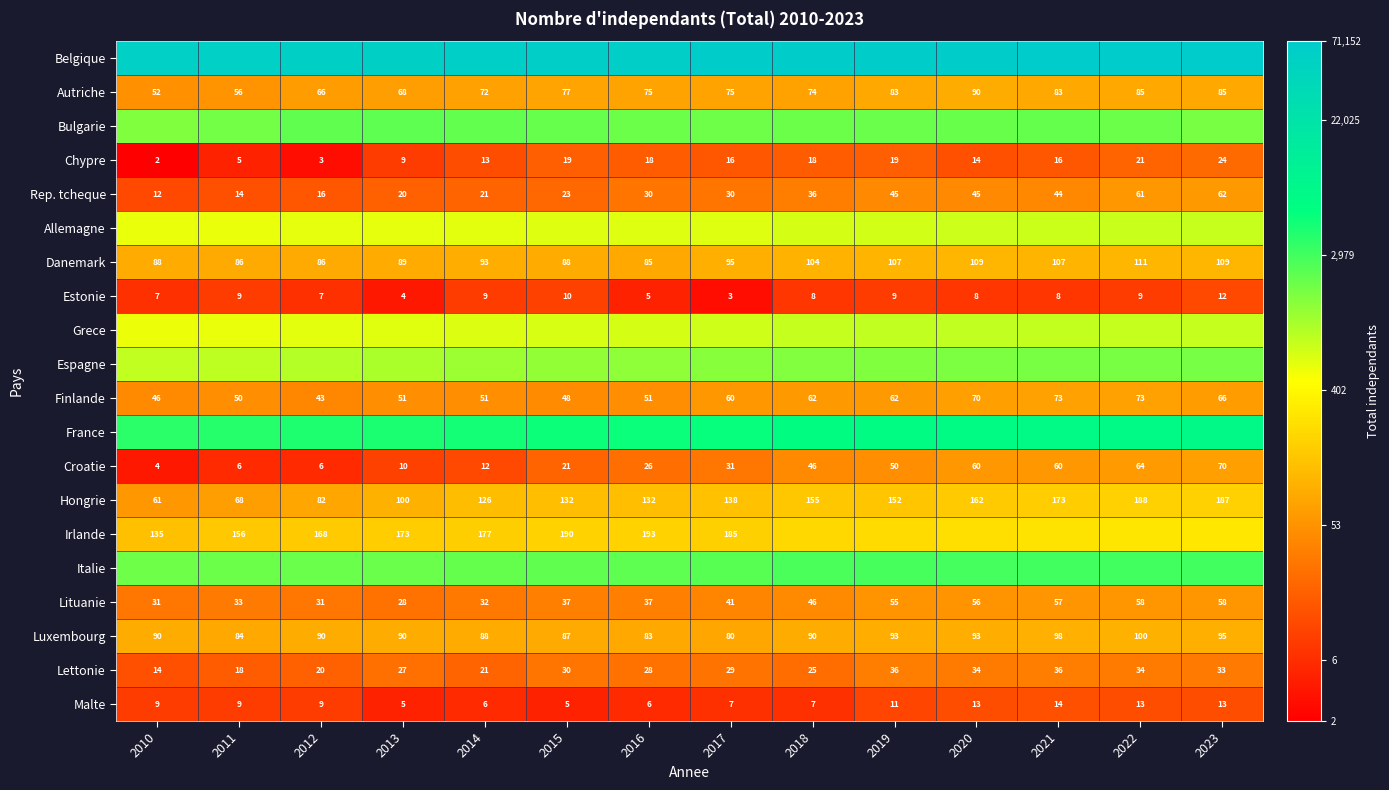

Is the value of Luxembourg at 2010 greater than the value of Malte at 2013?

Yes